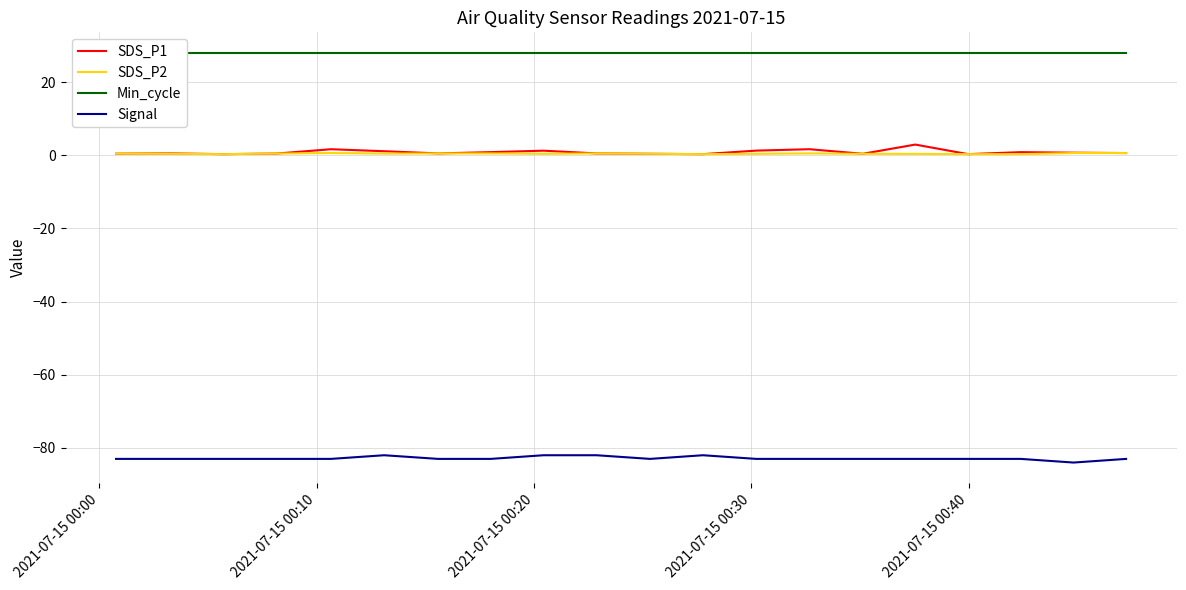

What is the value of the SDS_P2 point at the 19th from the left?

0.6